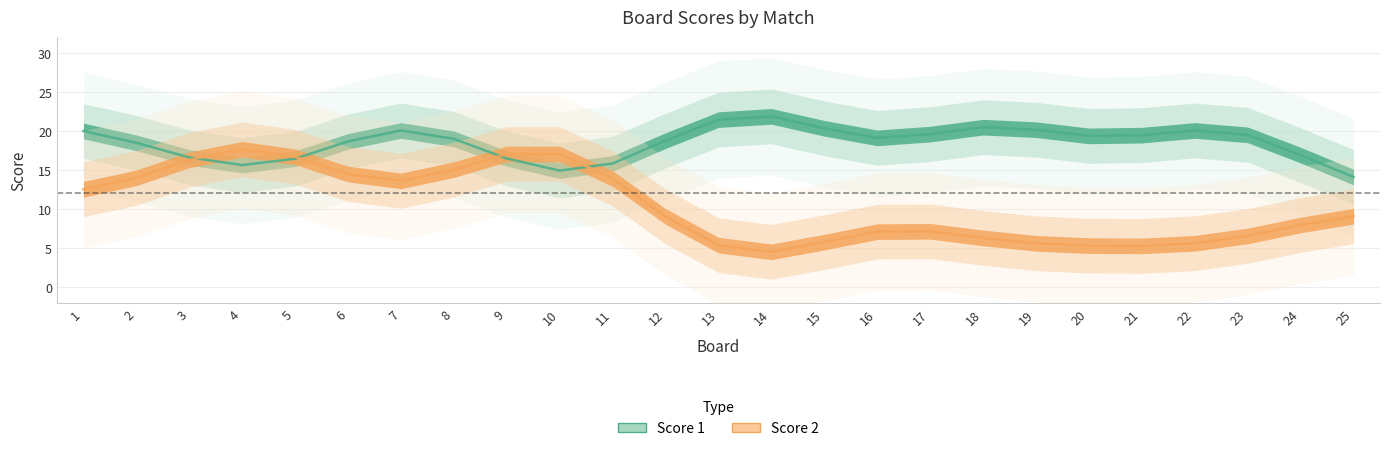

True or false: Score 2 has more than 1 points higher than both neighbors.

True